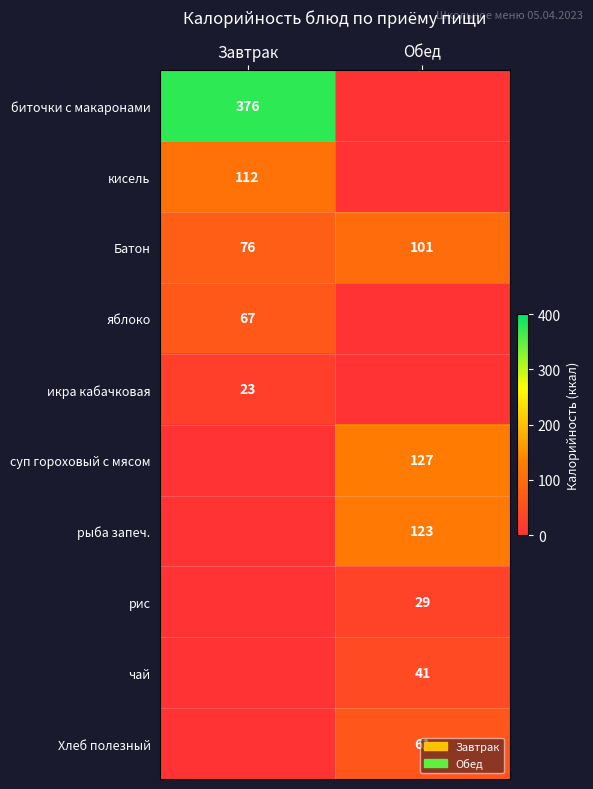

Is the value of Батон at Обед greater than the value of икра кабачковая at Завтрак?

Yes